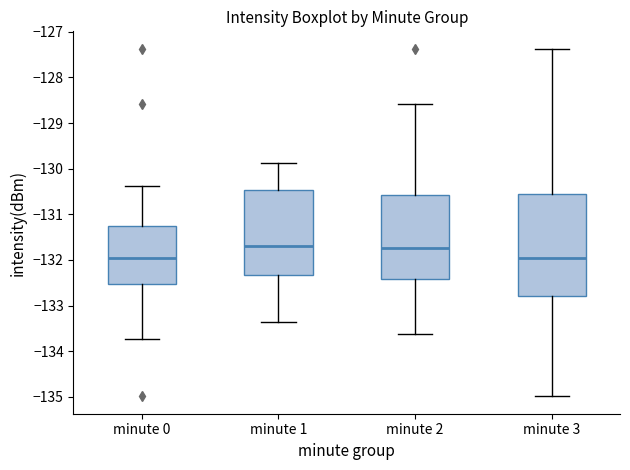

Reading left to right, transcribe this box plot: for each box, give where its median line is, the range the box spans, and where its two whiskers end, as read against the y-axis. The values are not printed on the chart, so give them approximately, as read against the axis.

minute 0: median -131.9, box -132.5 to -131.2, whiskers -133.7 to -130.4
minute 1: median -131.7, box -132.3 to -130.5, whiskers -133.4 to -129.9
minute 2: median -131.7, box -132.4 to -130.6, whiskers -133.6 to -128.6
minute 3: median -131.9, box -132.8 to -130.6, whiskers -135.0 to -127.4